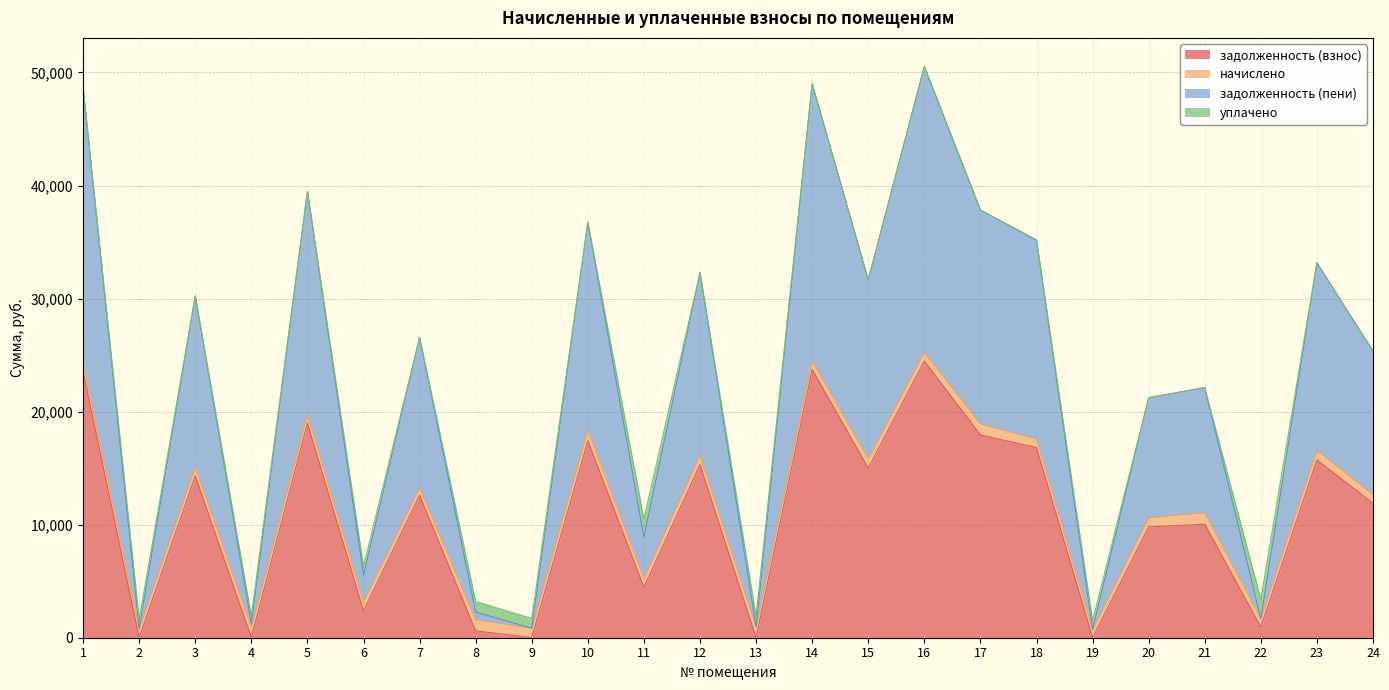

At how many categories does at least one series exceed 27083?

11